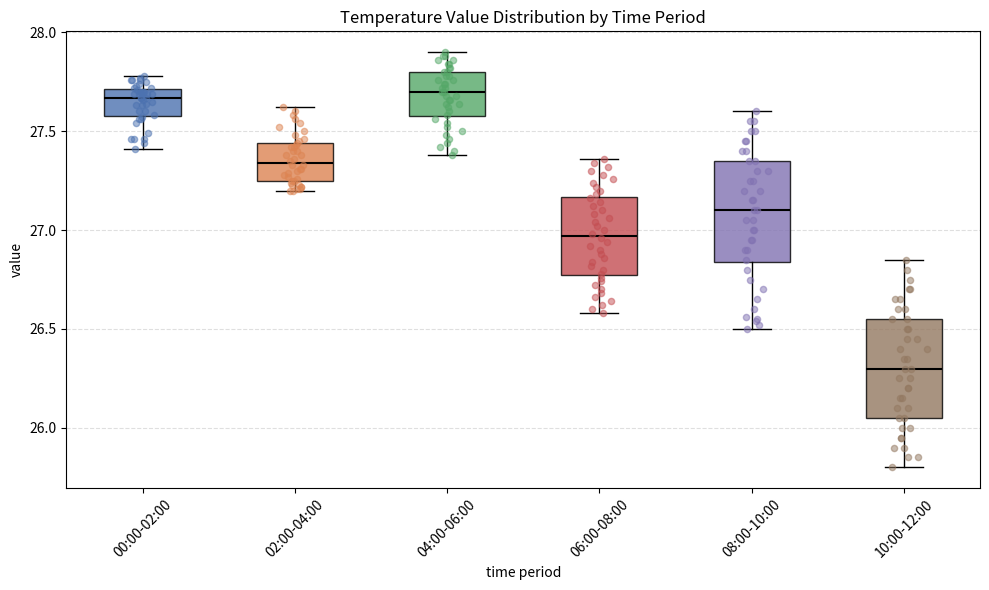

Reading left to right, read every box against the y-axis: the position of its median line, the range the box covers, and the ends of its whiskers. The values are not printed on the chart, so give them approximately, as read against the axis.

00:00-02:00: median 27.65, box 27.60 to 27.70, whiskers 27.40 to 27.80
02:00-04:00: median 27.35, box 27.25 to 27.45, whiskers 27.20 to 27.60
04:00-06:00: median 27.70, box 27.60 to 27.80, whiskers 27.40 to 27.90
06:00-08:00: median 26.95, box 26.80 to 27.15, whiskers 26.60 to 27.35
08:00-10:00: median 27.10, box 26.85 to 27.35, whiskers 26.50 to 27.60
10:00-12:00: median 26.30, box 26.05 to 26.55, whiskers 25.80 to 26.85